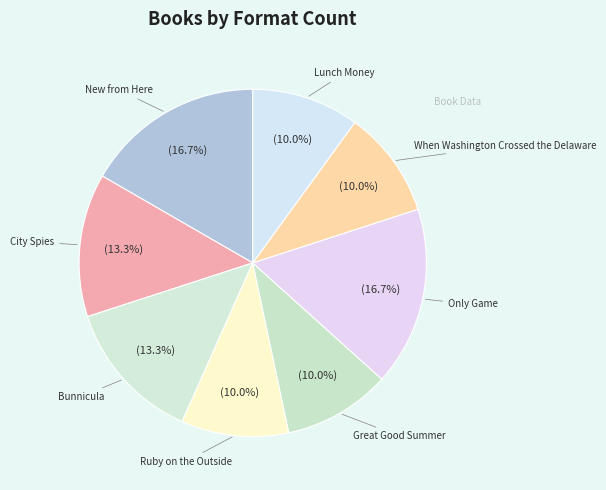

What percentage is the Ruby on the Outside slice, to the nearest percent?

10%